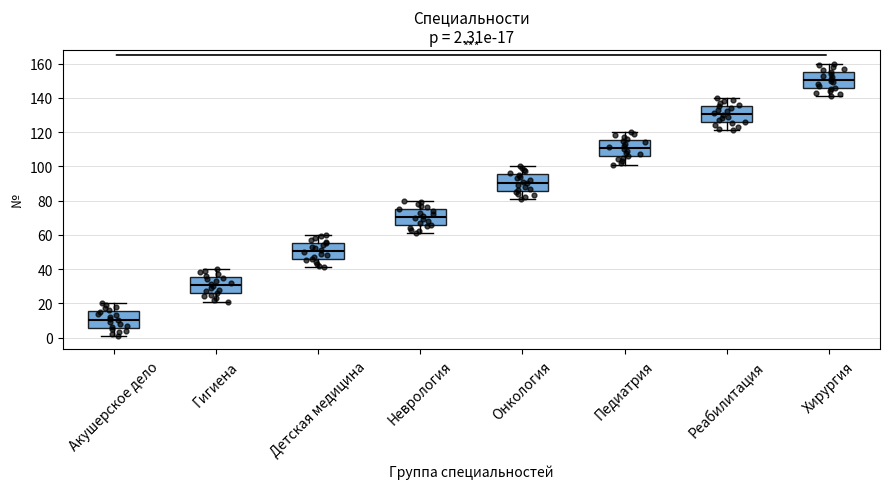

Which box has the highest median line?

Хирургия